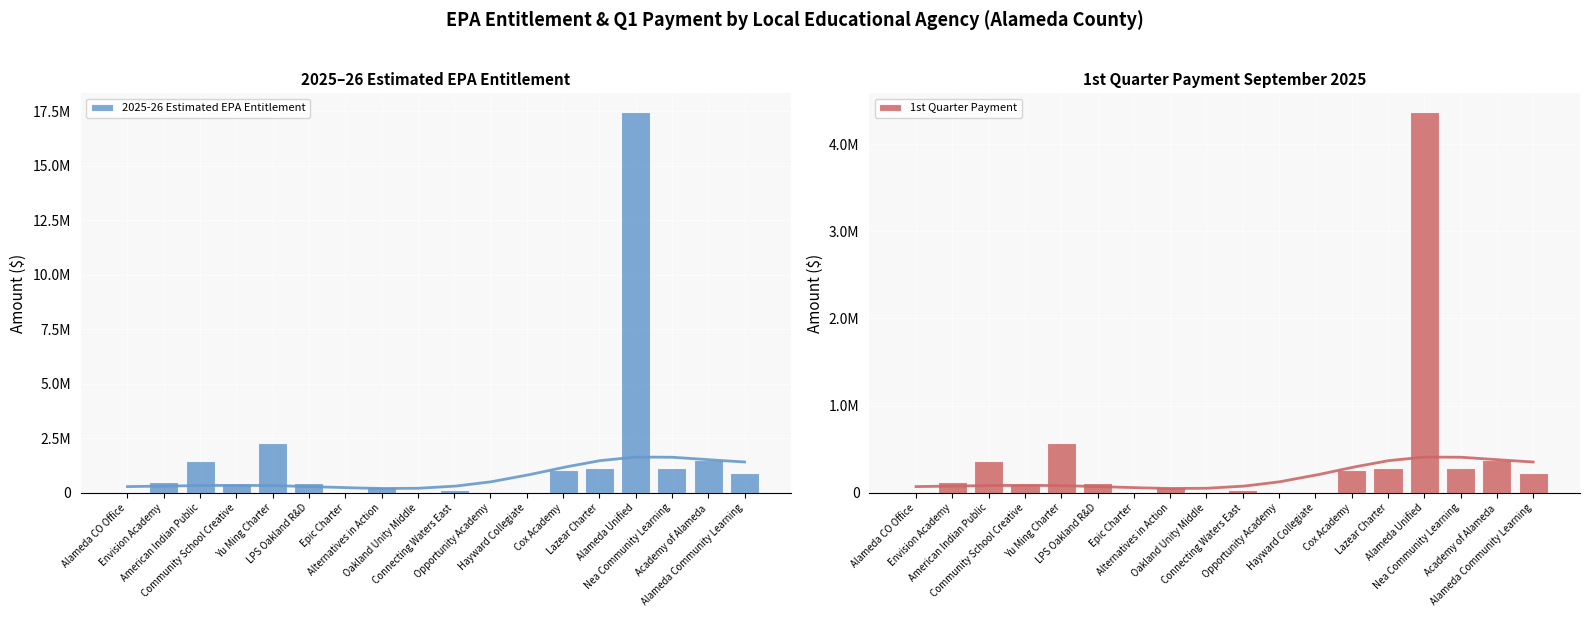

Between LPS Oakland R&D and Alameda Community Learning, which series saw the biggest shift?

2025-26 Estimated EPA Entitlement